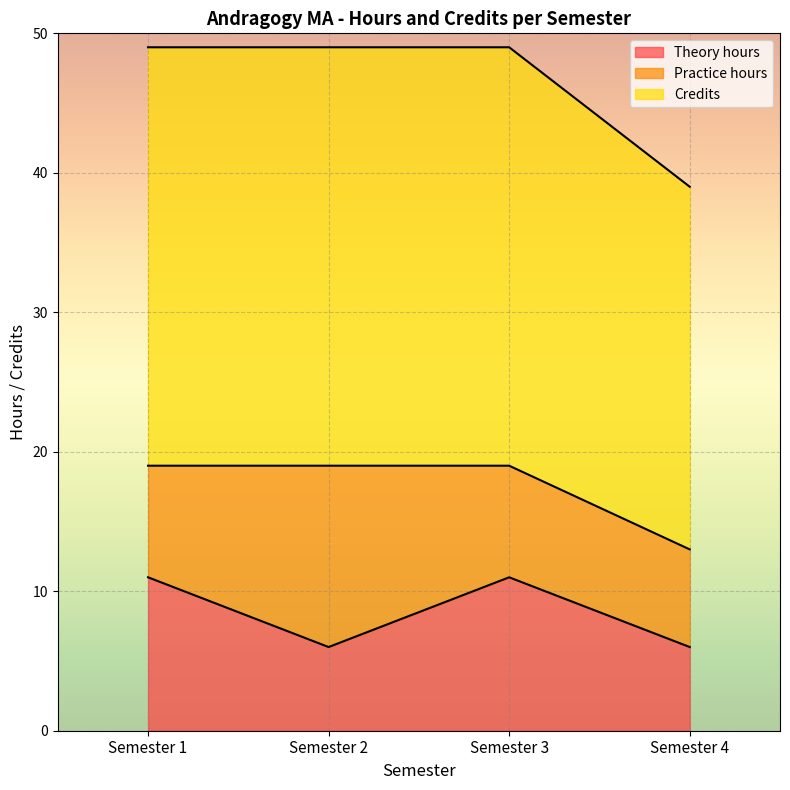

What are all the series names shown in the legend?

Theory hours, Practice hours, Credits